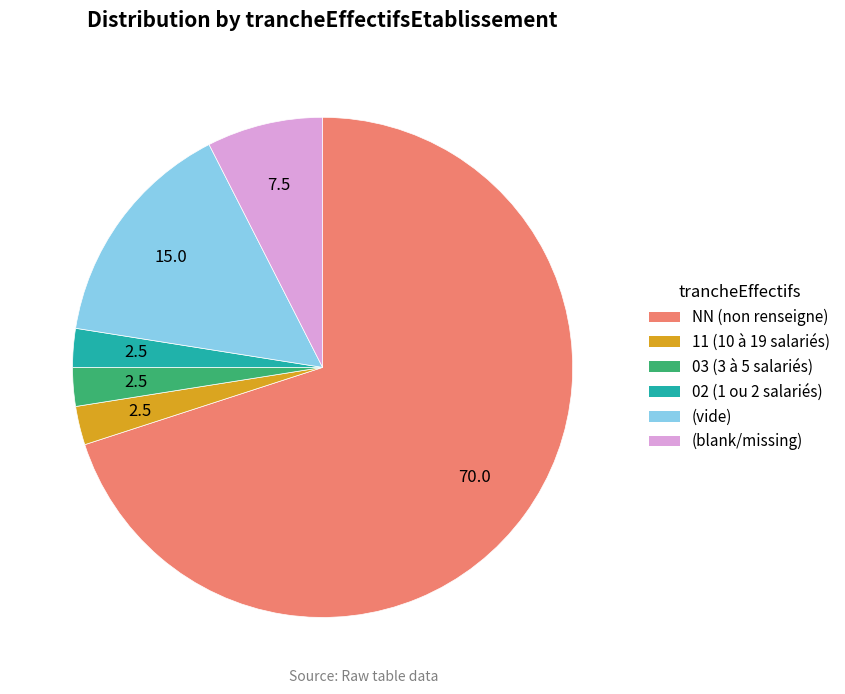

Does any single category account for the majority?

Yes